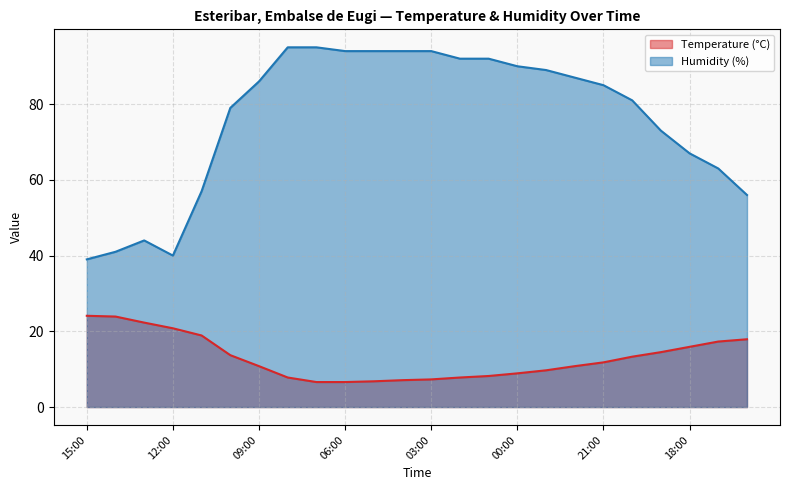

Rank the series by their maximum value, from lowest to highest.

Temperature (°C), Humidity (%)